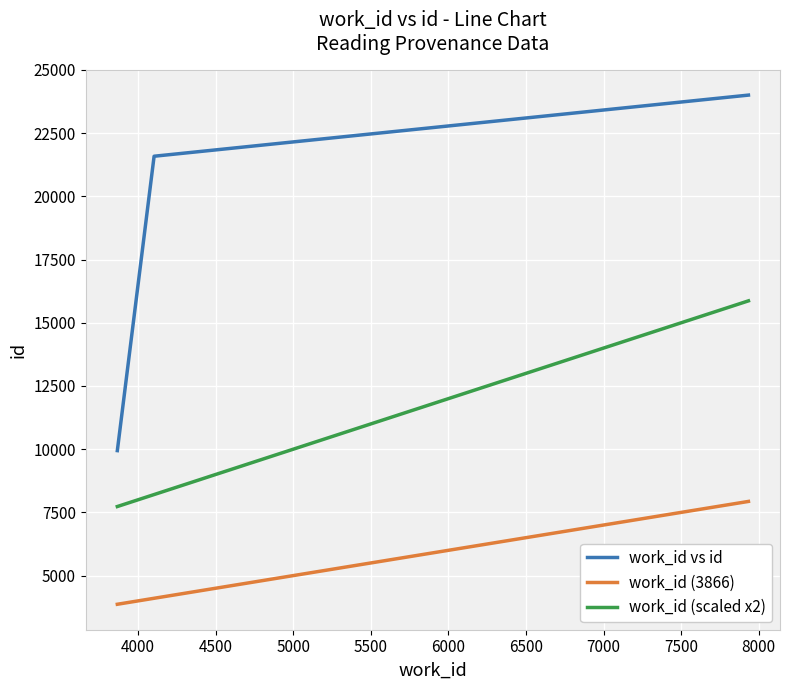

Does the chart have visible grid lines?

Yes